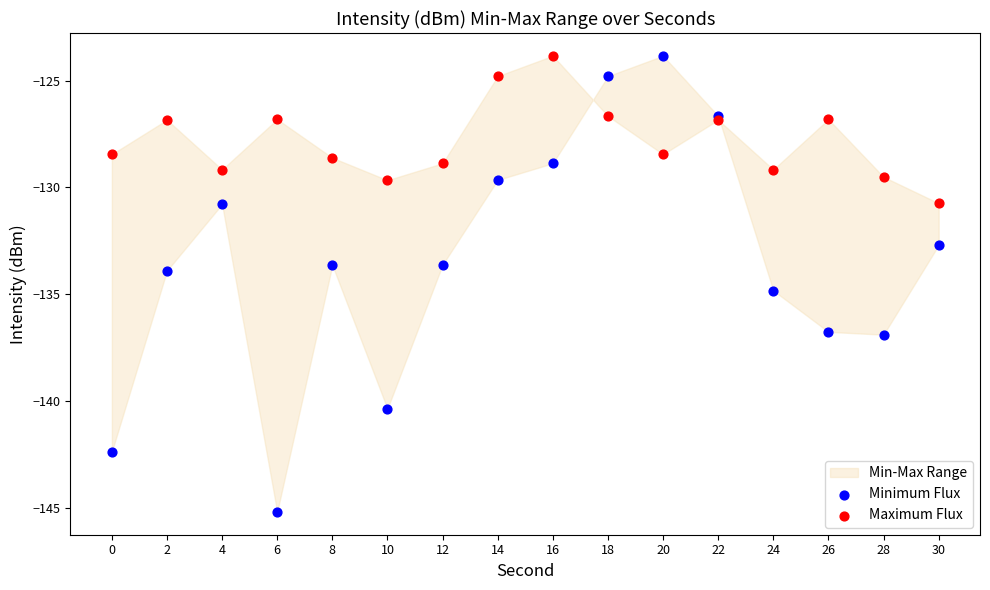

Which series reaches the minimum Y coordinate?

Minimum Flux